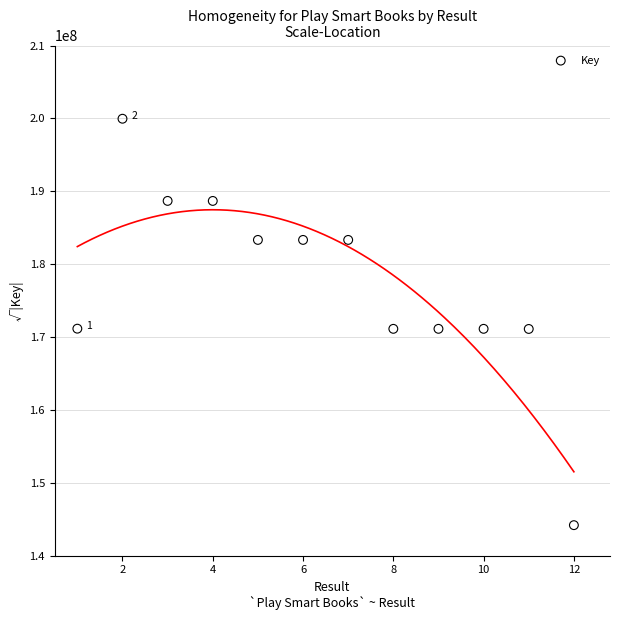

What is the range of Y values (max minus min)?

55778690